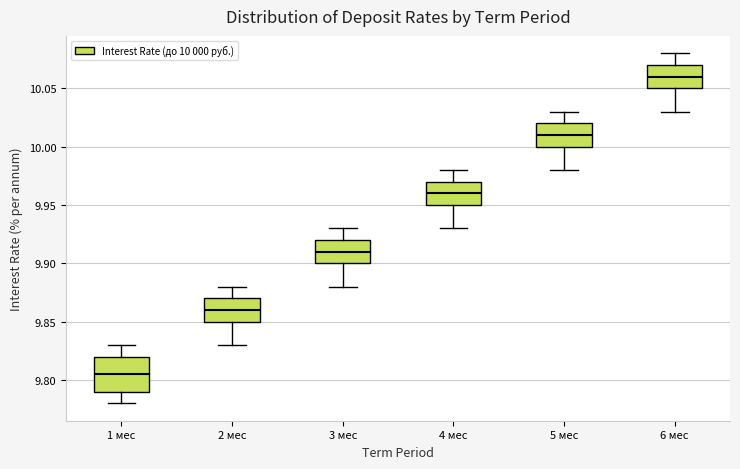

Reading left to right, read every box against the y-axis: the position of its median line, the range the box covers, and the ends of its whiskers. The values are not printed on the chart, so give them approximately, as read against the axis.

1 мес: median 9.805, box 9.790 to 9.820, whiskers 9.780 to 9.830
2 мес: median 9.860, box 9.850 to 9.870, whiskers 9.830 to 9.880
3 мес: median 9.910, box 9.900 to 9.920, whiskers 9.880 to 9.930
4 мес: median 9.960, box 9.950 to 9.970, whiskers 9.930 to 9.980
5 мес: median 10.010, box 10.000 to 10.020, whiskers 9.980 to 10.030
6 мес: median 10.060, box 10.050 to 10.070, whiskers 10.030 to 10.080